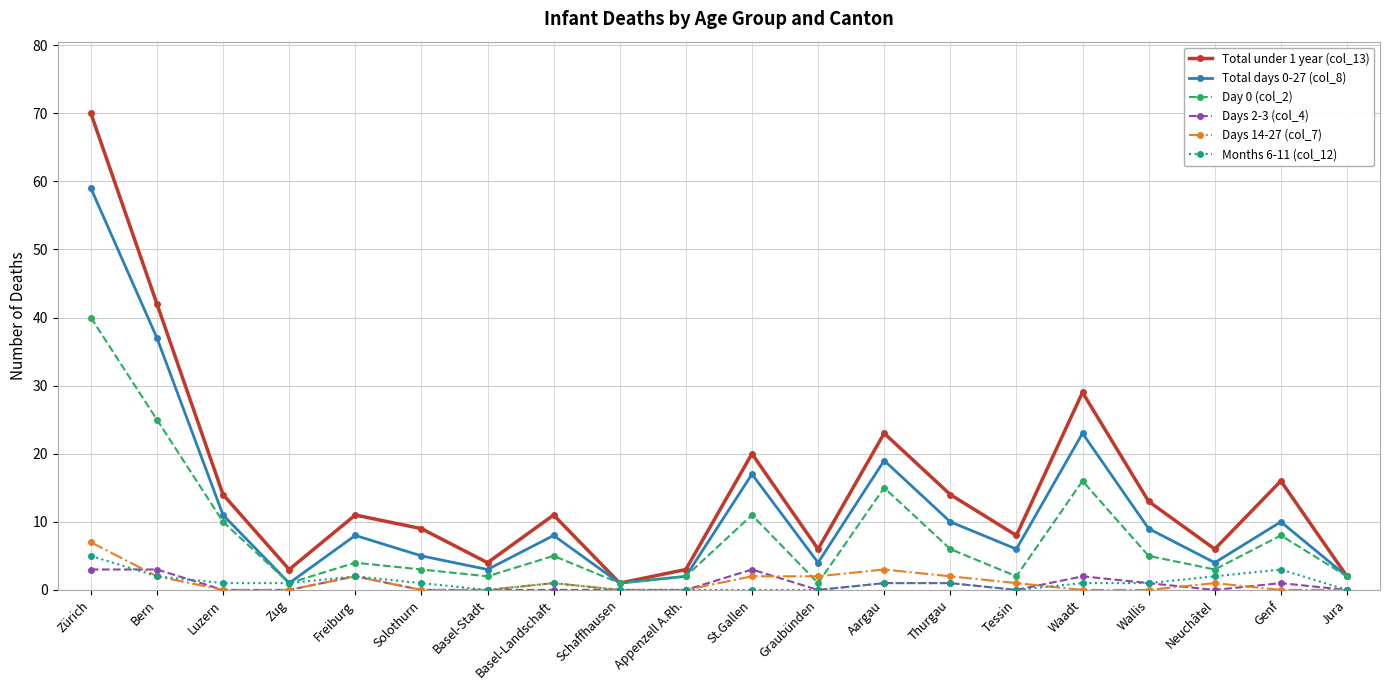

What is the value of the Days 14-27 (col_7) point at the 11th from the left?

2